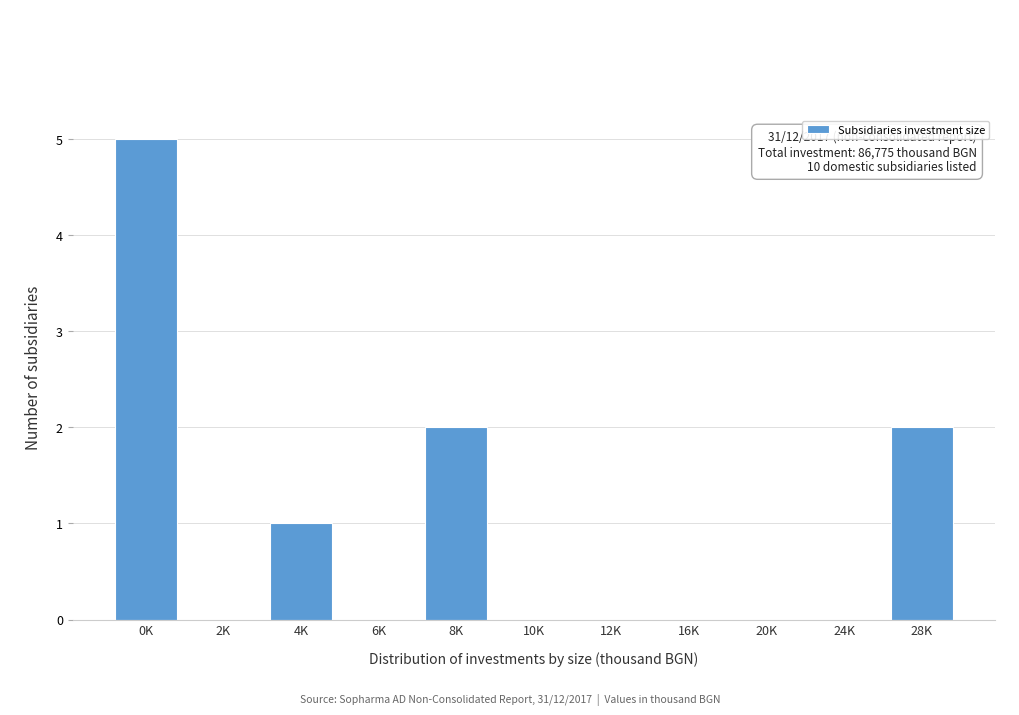

Reading left to right, list all the values displayed in this chart.

0K=5	2K=0	4K=1	6K=0	8K=2	10K=0	12K=0	16K=0	20K=0	24K=0	28K=2